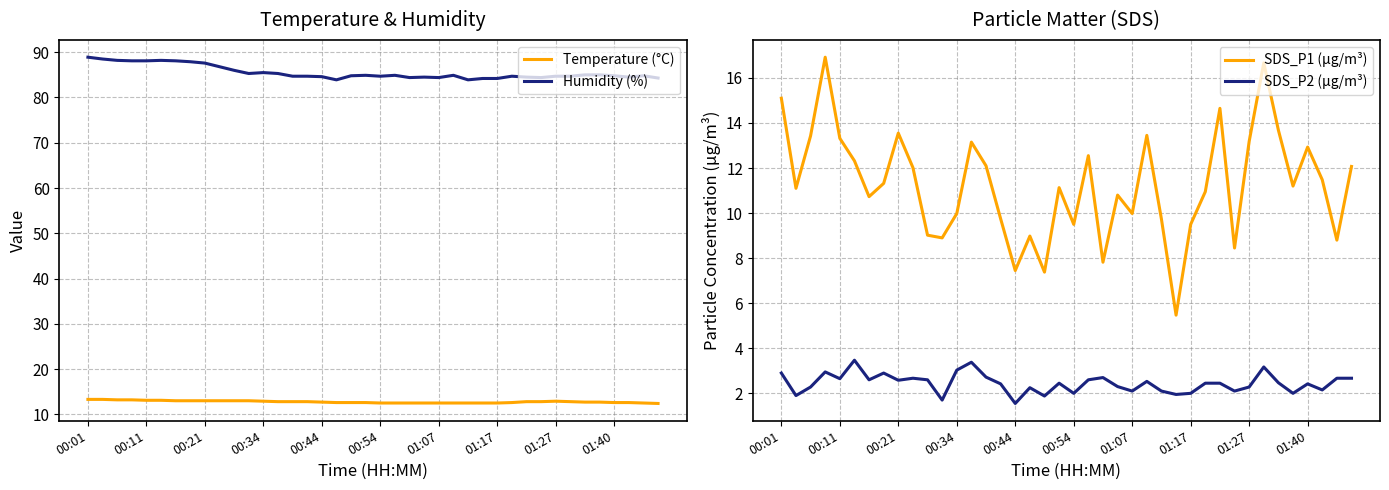

What is the maximum value for Temperature (°C)?

13.3